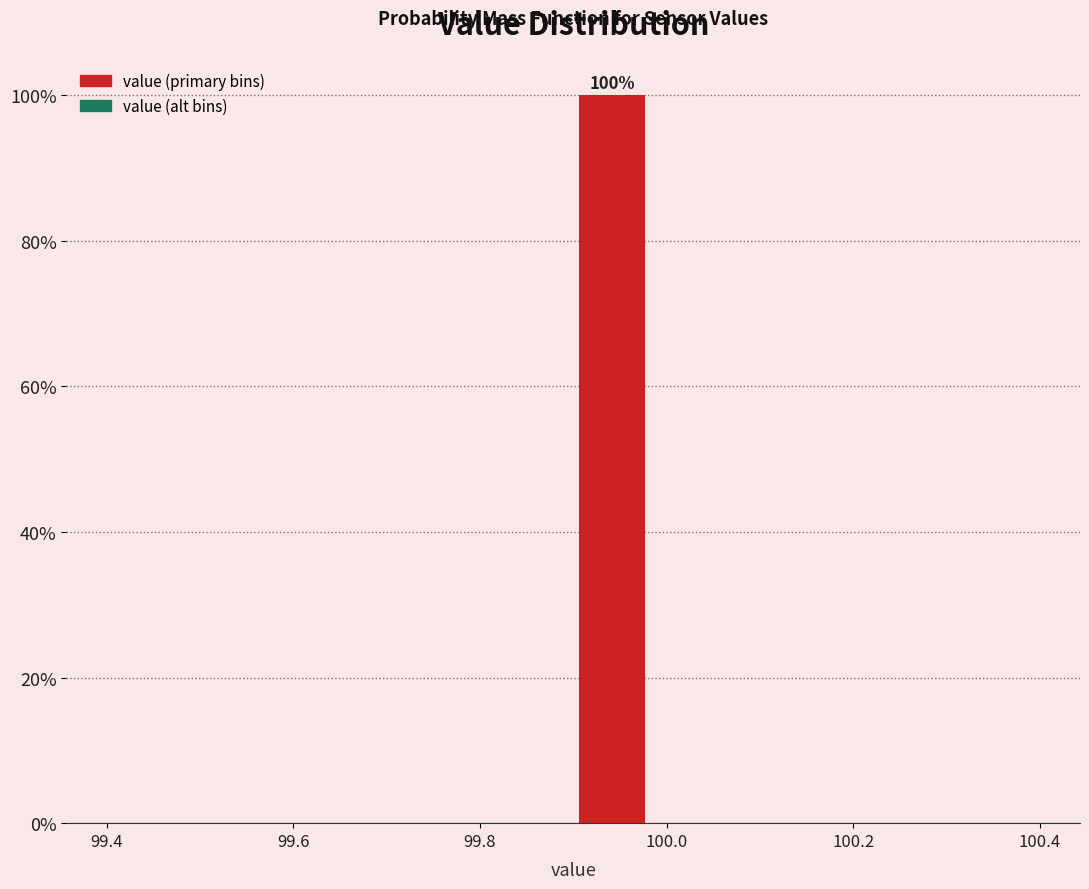

Which range on the x-axis has the tallest bar?

99.90 to 99.98